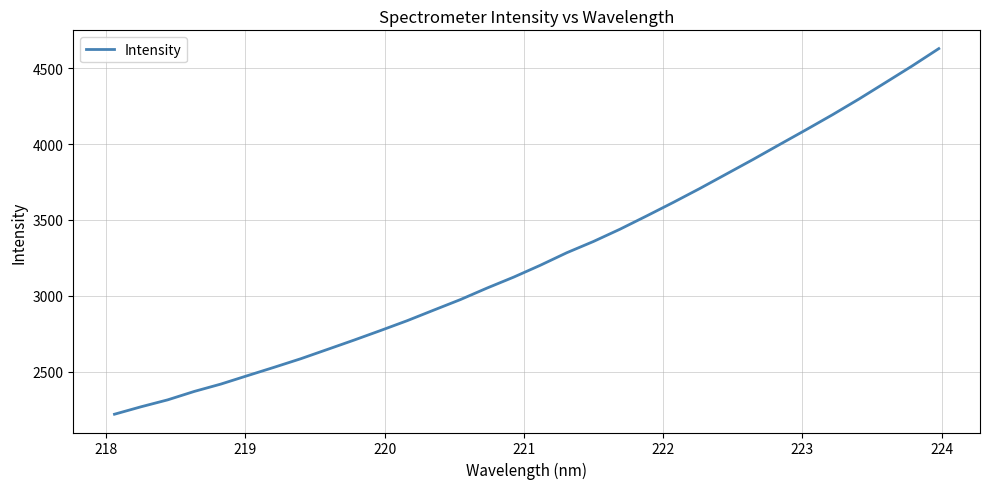

What is the smallest value displayed?

2218.7